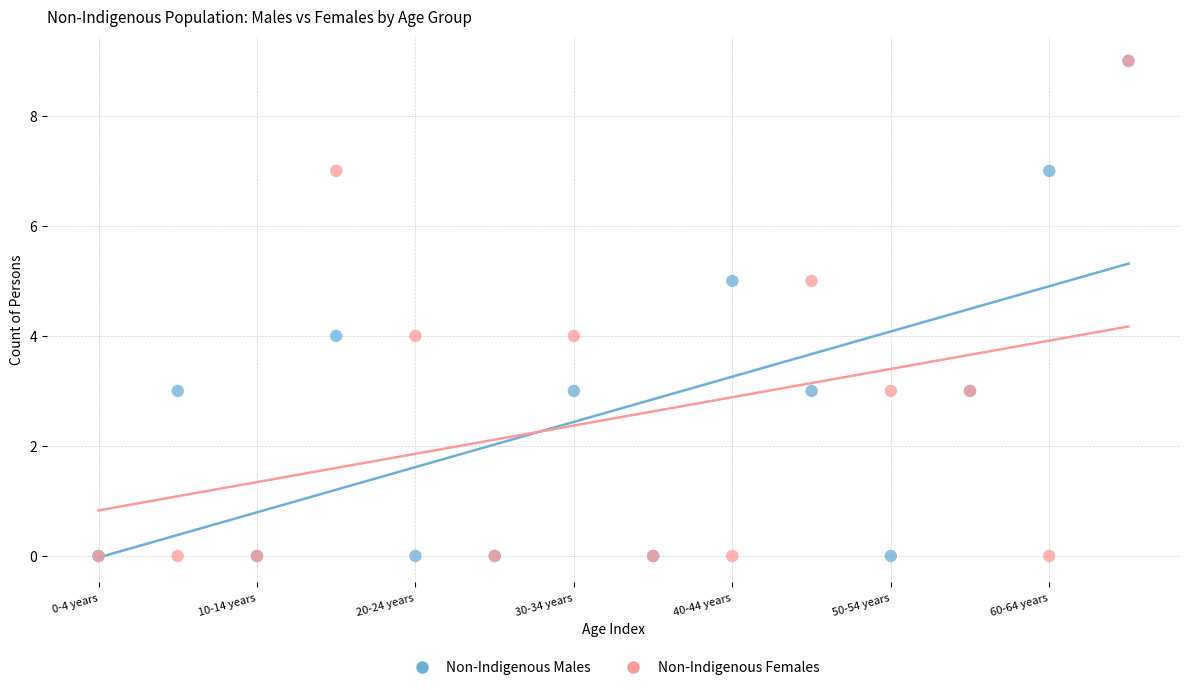

What are all the series names shown in the legend?

Non-Indigenous Males, Non-Indigenous Females